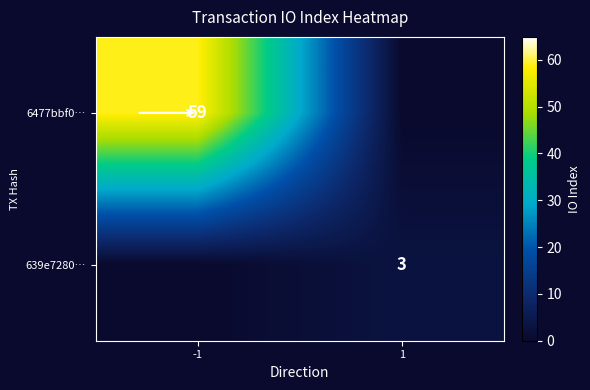

The 6477bbf0… series shows 103 at -1. True or false?

False